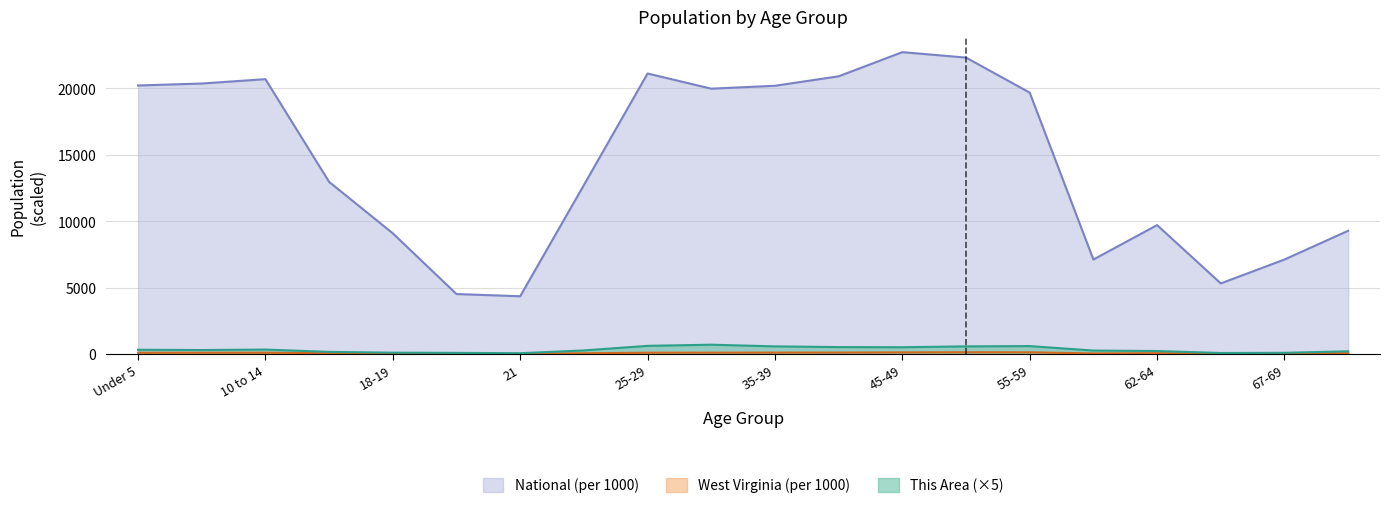

What is the maximum value shown in the chart?

22708.6